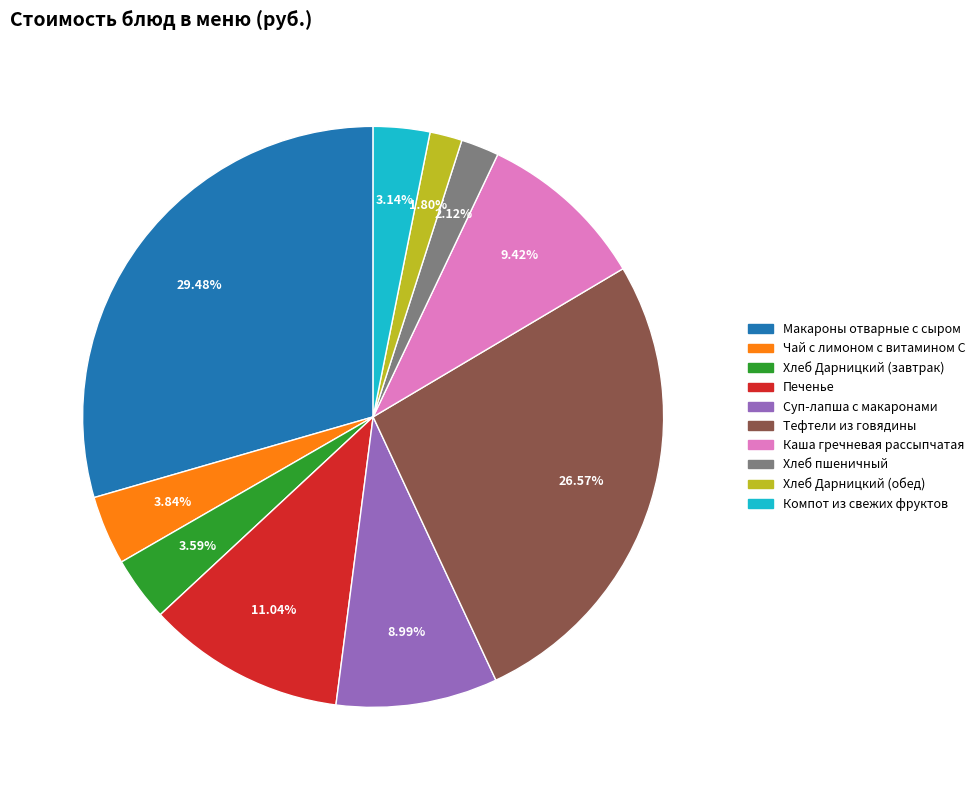

To the nearest percent, what is the difference between the Суп-лапша с макаронами and Компот из свежих фруктов slice percentages?

6%